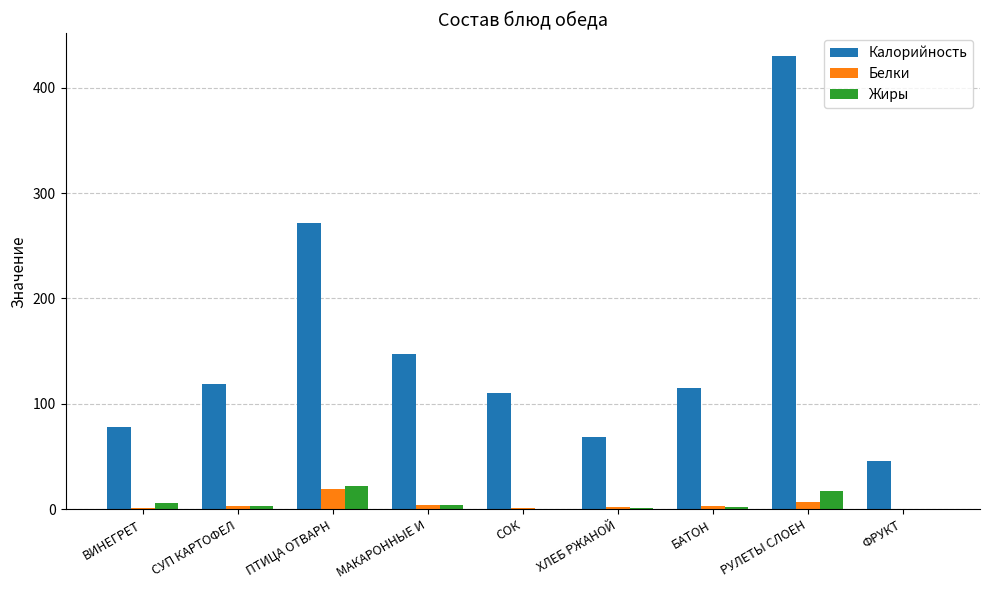

Which category has the highest value in the Калорийность series?

РУЛЕТЫ СЛОЕН